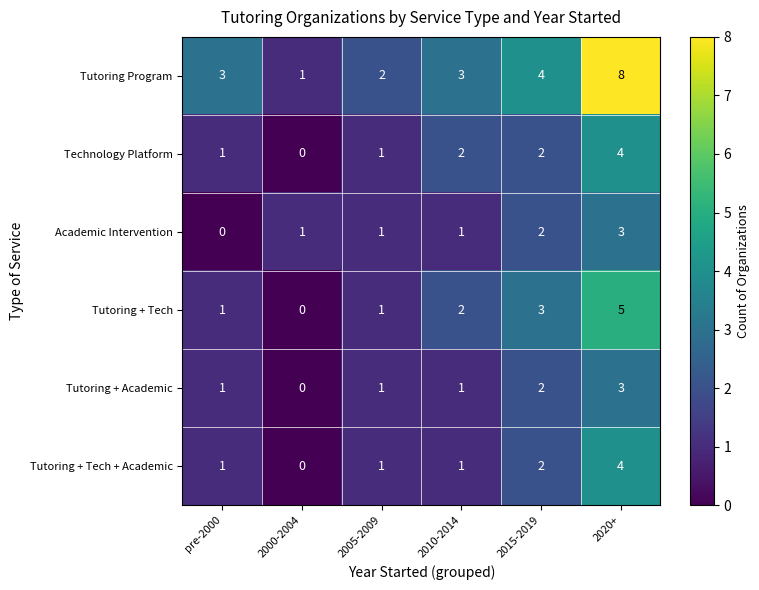

The Tutoring + Tech series shows 0 at 2000-2004. True or false?

True